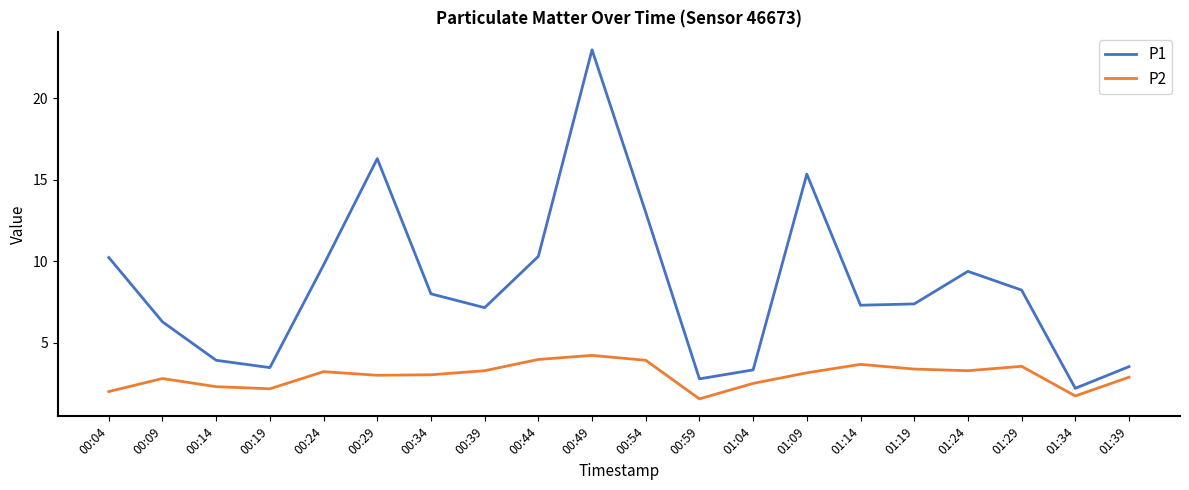

Where does the P1 series first go above 8?

00:04